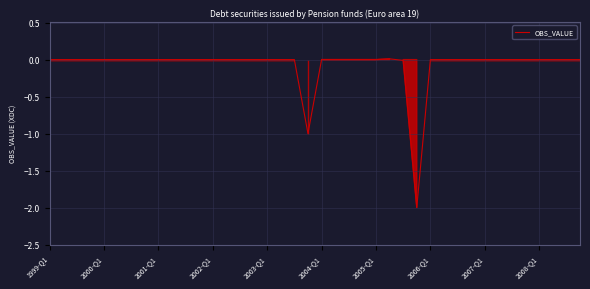

What is the minimum value shown in the chart?

-2.0